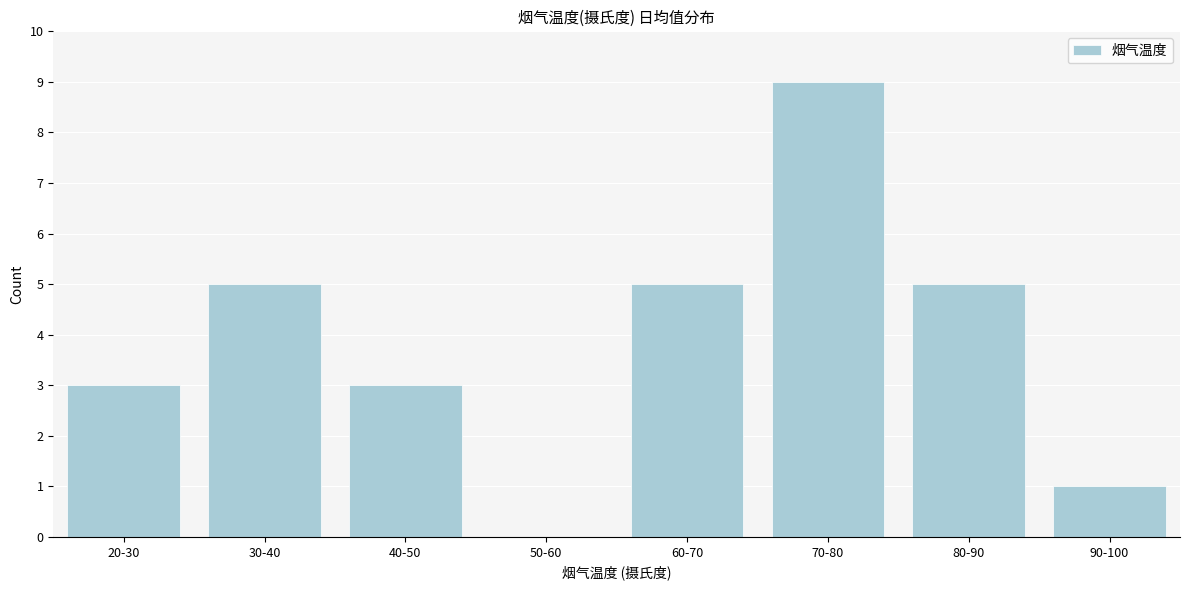

Reading left to right, what are all the values shown in this chart?

20-30=3	30-40=5	40-50=3	50-60=0	60-70=5	70-80=9	80-90=5	90-100=1